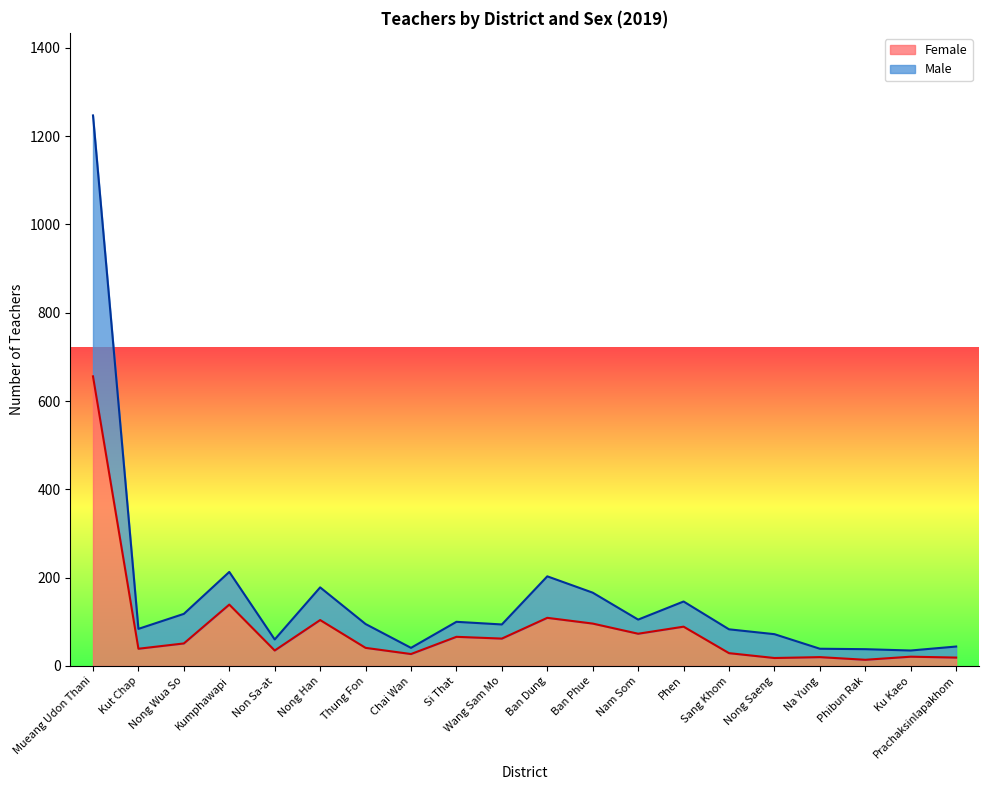

Reading right to left, transcribe all the data shown in this chart.

Male: 44	35	38	39	72	83	146	105	166	203	94	100	41	95	178	60	213	118	84	1247
Female: 19	21	14	20	18	29	89	73	96	109	62	66	27	41	104	35	139	51	39	656